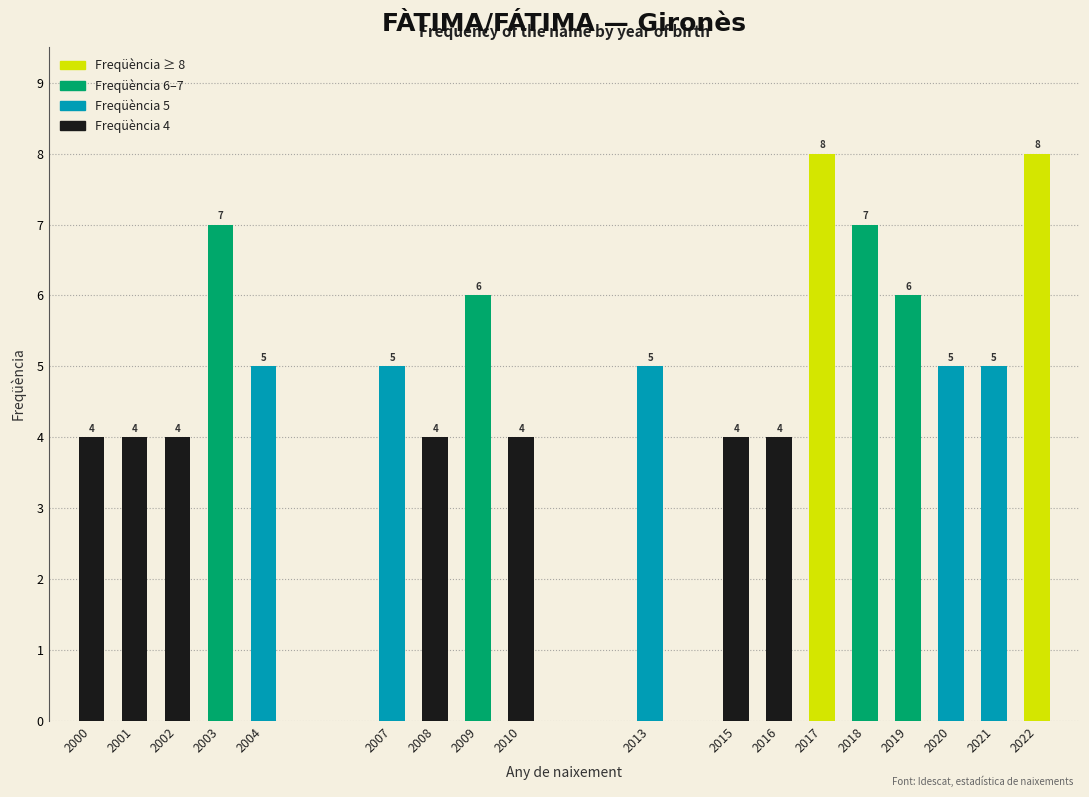

Reading left to right, extract all data points from this chart.

2000=4	2001=4	2002=4	2003=7	2004=5	2007=5	2008=4	2009=6	2010=4	2013=5	2015=4	2016=4	2017=8	2018=7	2019=6	2020=5	2021=5	2022=8